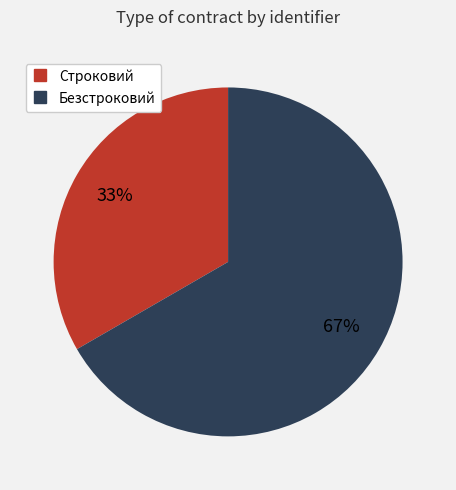

Combined, do Строковий and Безстроковий account for over 50%?

Yes